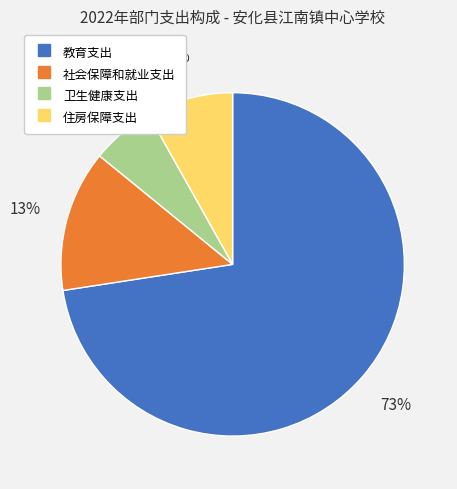

To the nearest percent, what is the combined percentage of 社会保障和就业支出 and 住房保障支出?

21%